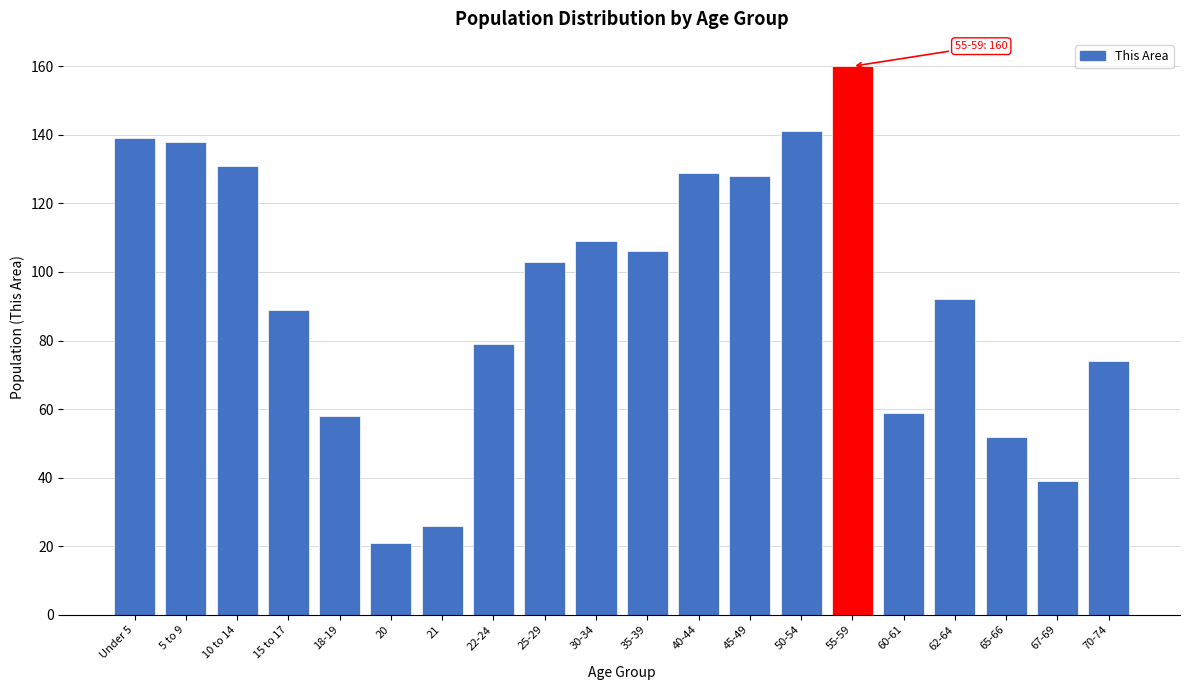

Reading left to right, transcribe all the data shown in this chart.

Under 5=139	5 to 9=138	10 to 14=131	15 to 17=89	18-19=58	20=21	21=26	22-24=79	25-29=103	30-34=109	35-39=106	40-44=129	45-49=128	50-54=141	55-59=160	60-61=59	62-64=92	65-66=52	67-69=39	70-74=74